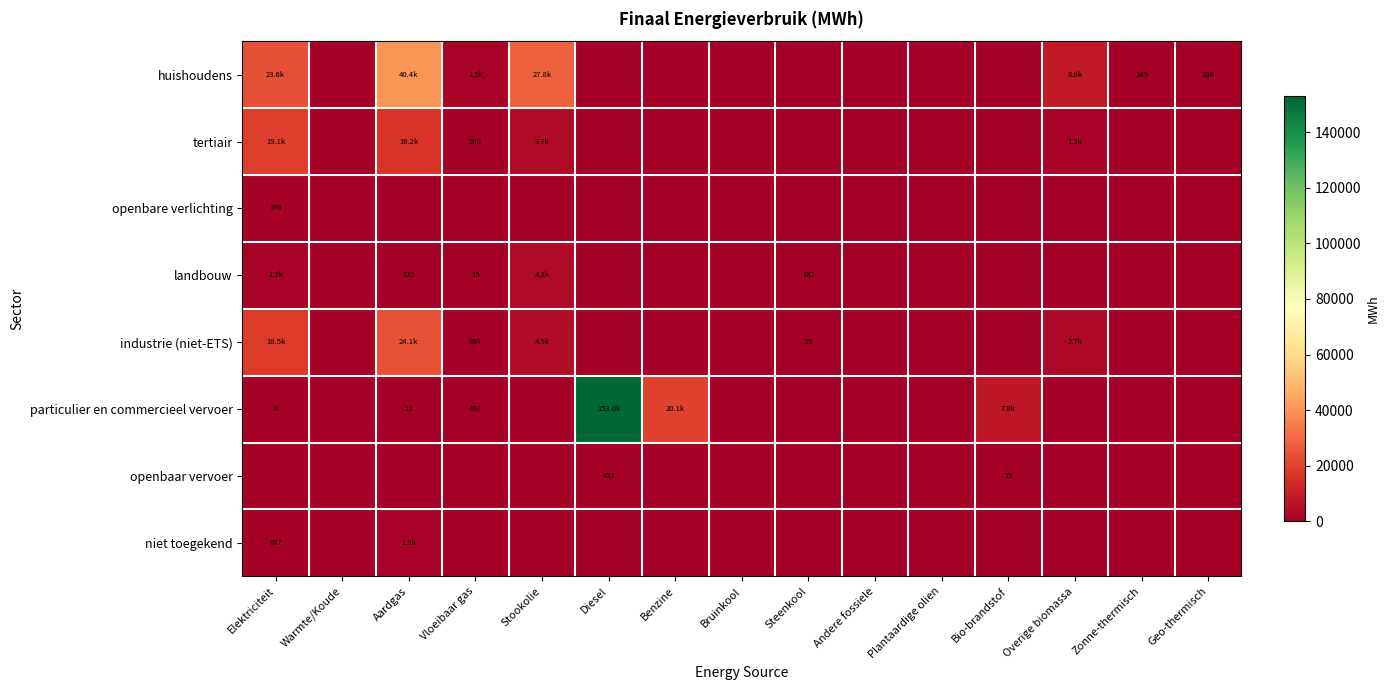

Rank the series by their maximum value, from lowest to highest.

openbaar vervoer, openbare verlichting, niet toegekend, landbouw, tertiair, industrie (niet-ETS), huishoudens, particulier en commercieel vervoer